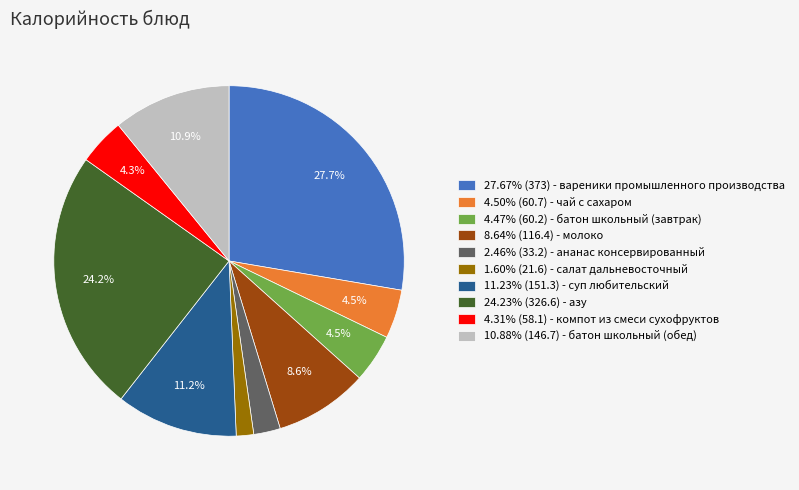

What percentage do 4.31% (58.1) - компот из смеси сухофруктов and 4.47% (60.2) - батон школьный (завтрак) together represent?

8.8%